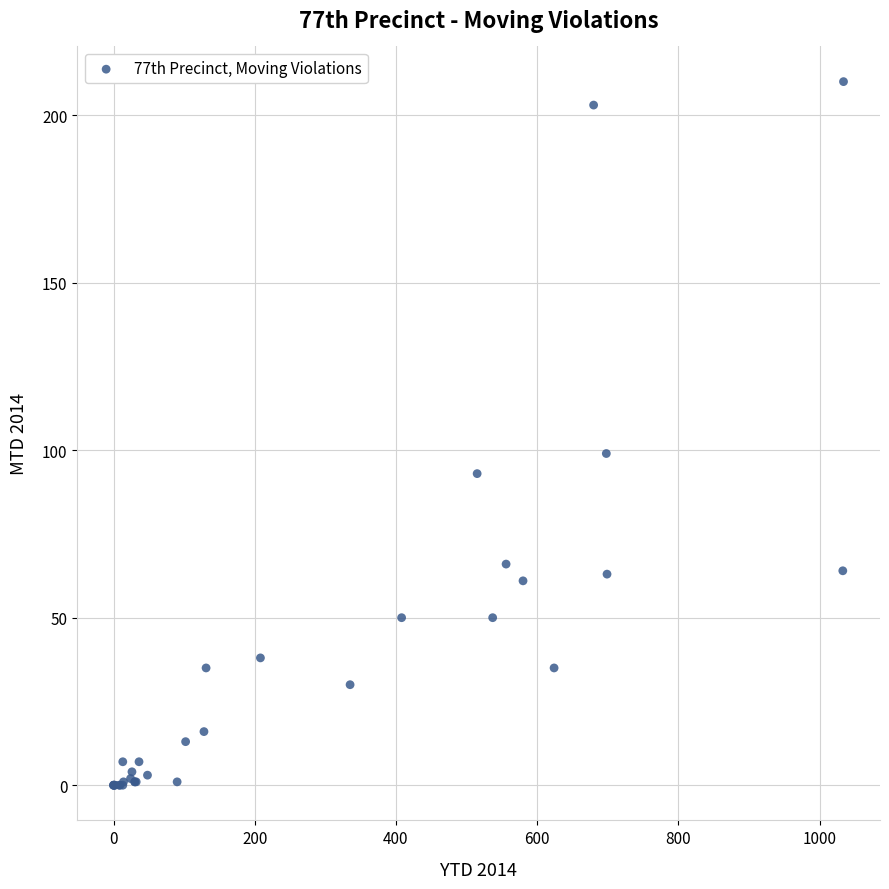

What Y value in the scatter plot is closest to 105?

99